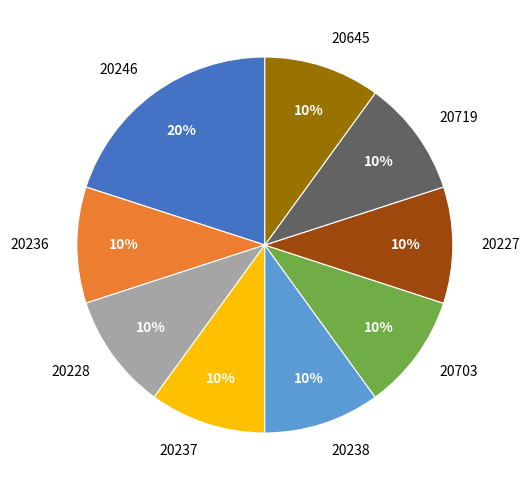

Which slice is the largest?

20246